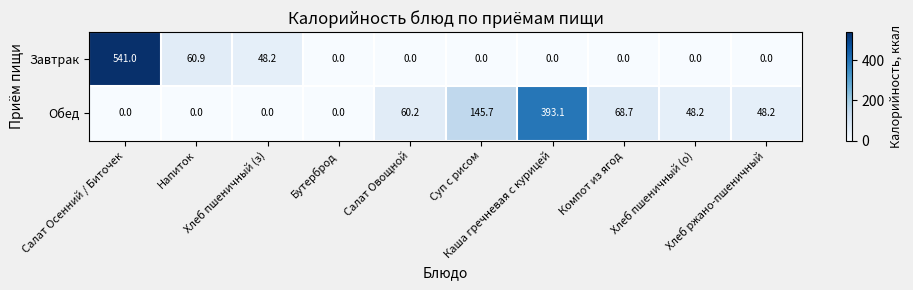

Which series changed the most between Бутерброд and Хлеб пшеничный (о)?

Обед